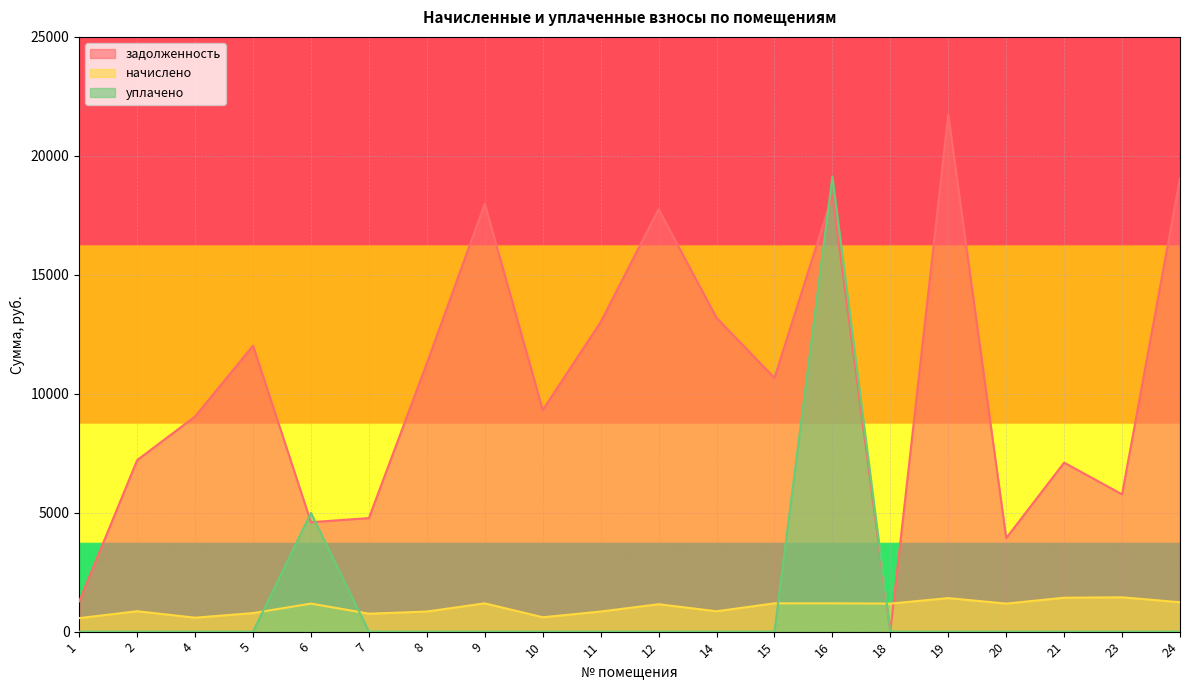

The value of начислено at 20 is 1177.8. True or false?

True